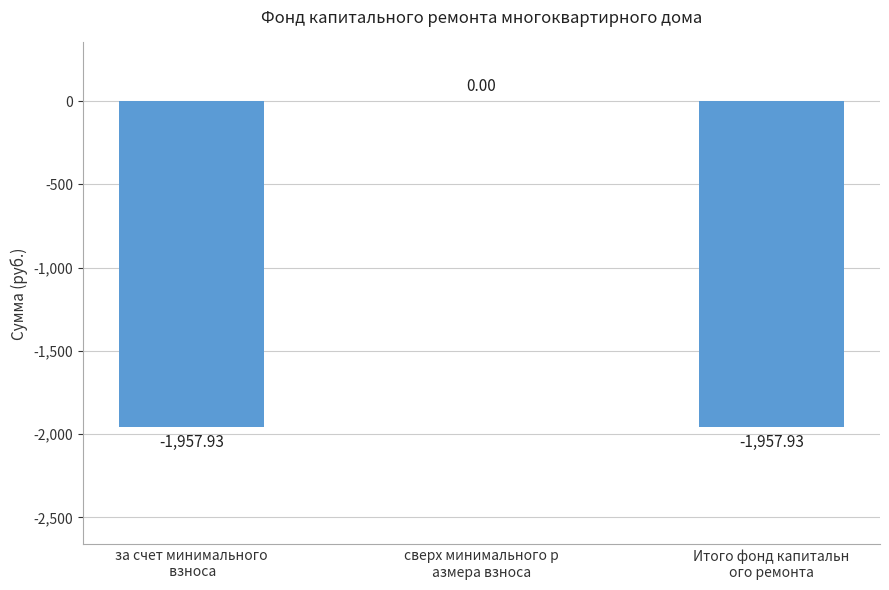

Reading left to right, list all the values displayed in this chart.

-1957.9	0.0	-1957.9